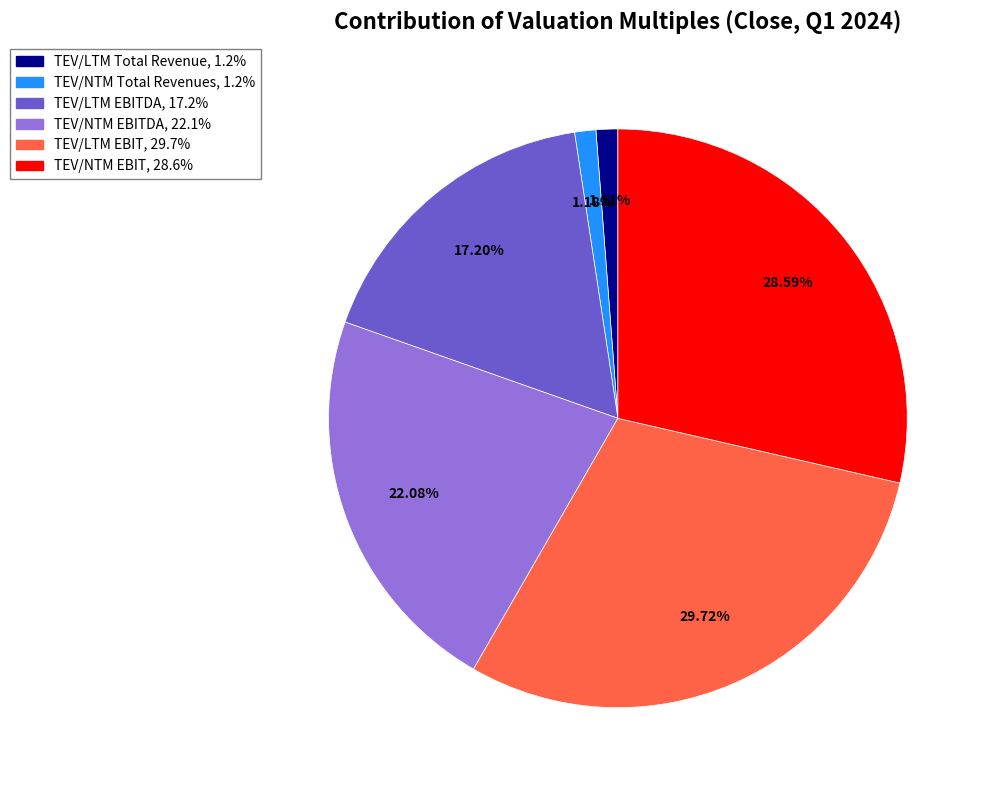

Is there a majority slice in this chart?

No